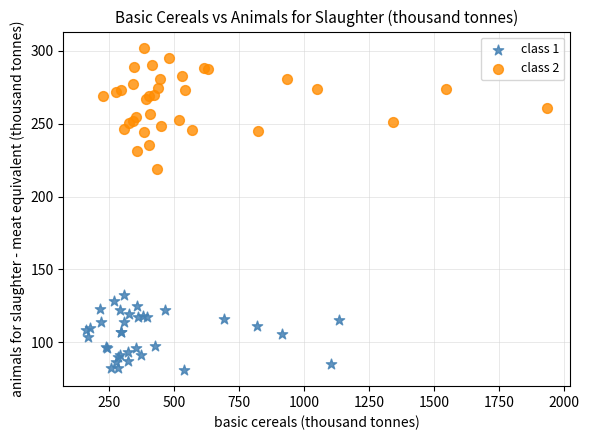

What are all the series names shown in the legend?

class 1, class 2